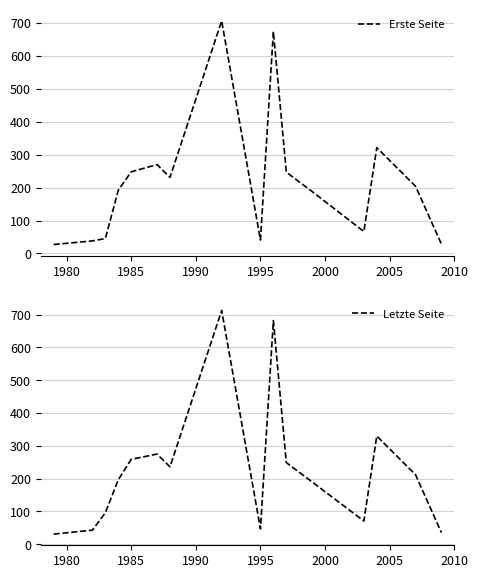

What is the maximum value for Erste Seite?

707.0